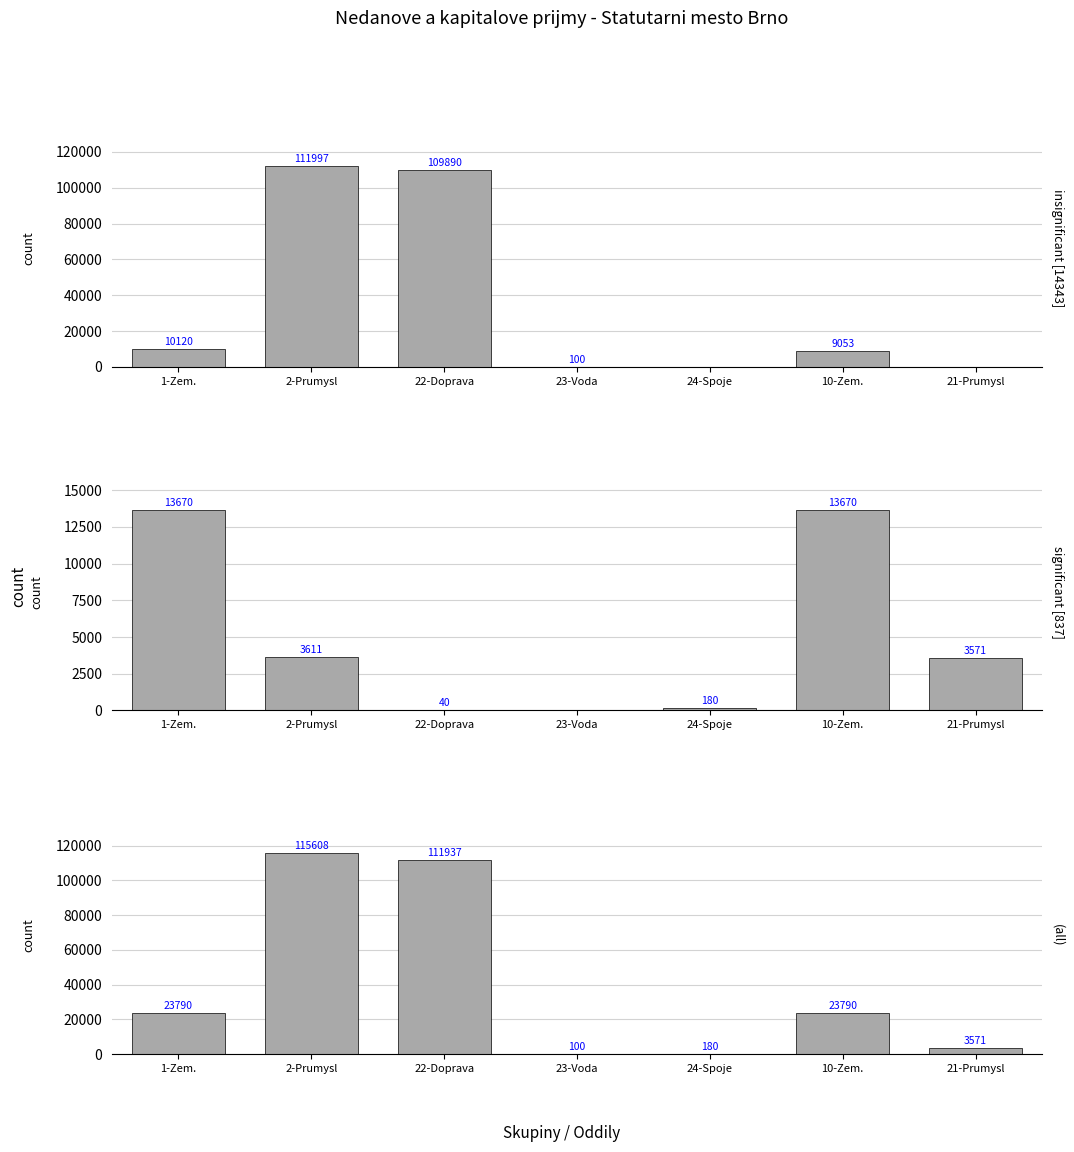

Where is mestske casti [nedanove] nearest to the value 6835?

2-Prumysl